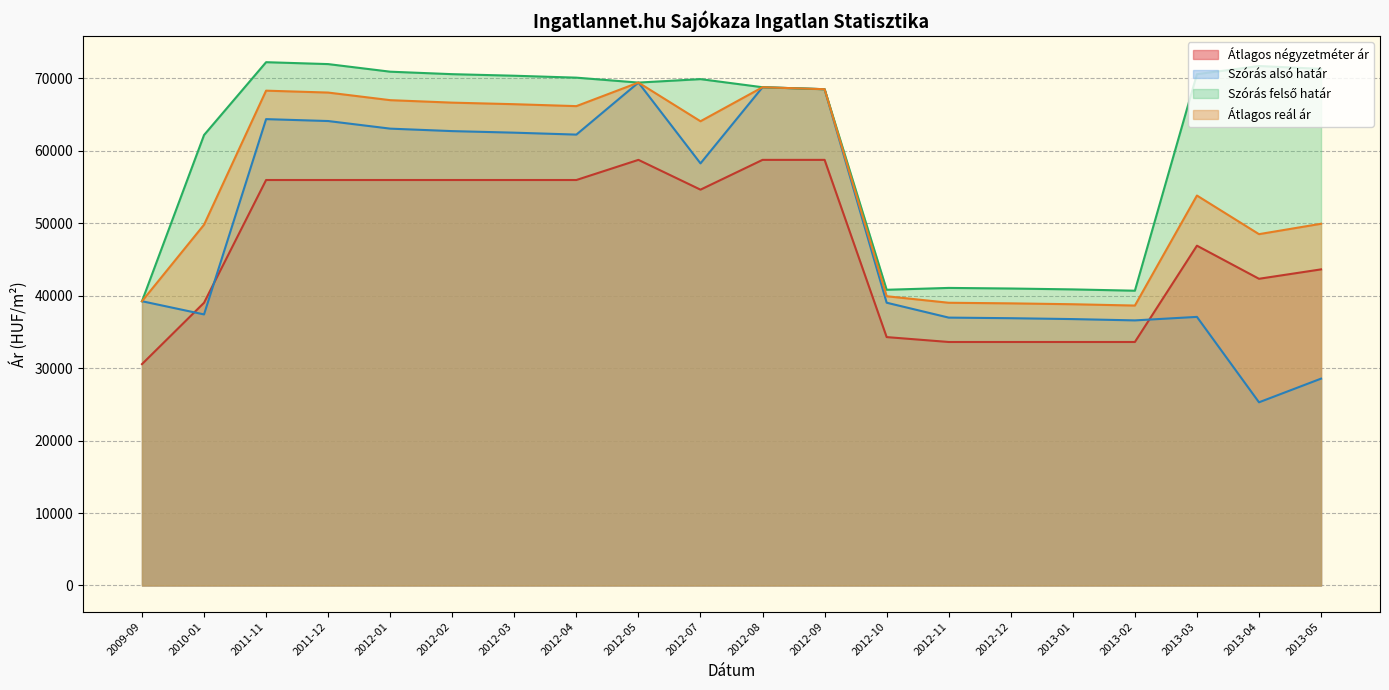

At which label does Átlagos reál ár reach its minimum?

2013-02